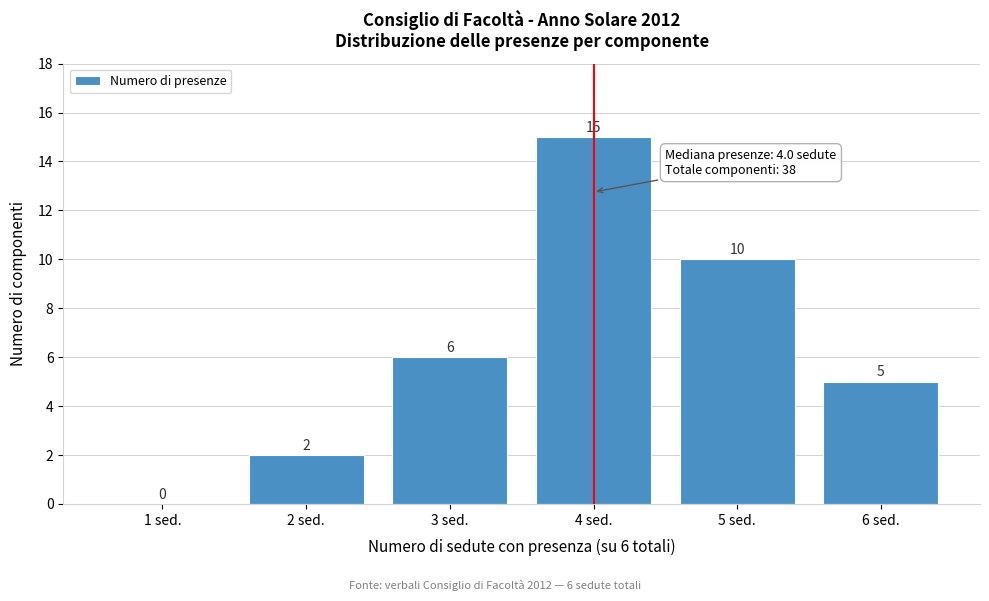

Over which range of the x-axis is the bar tallest?

3.5 to 4.5